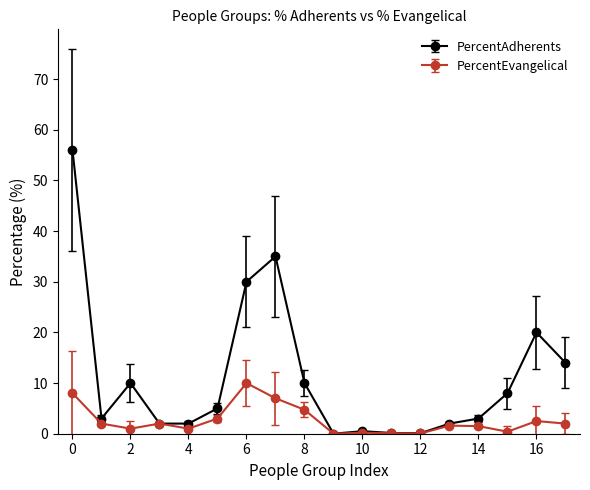

True or false: PercentAdherents has more than 1 interior local peaks.

True